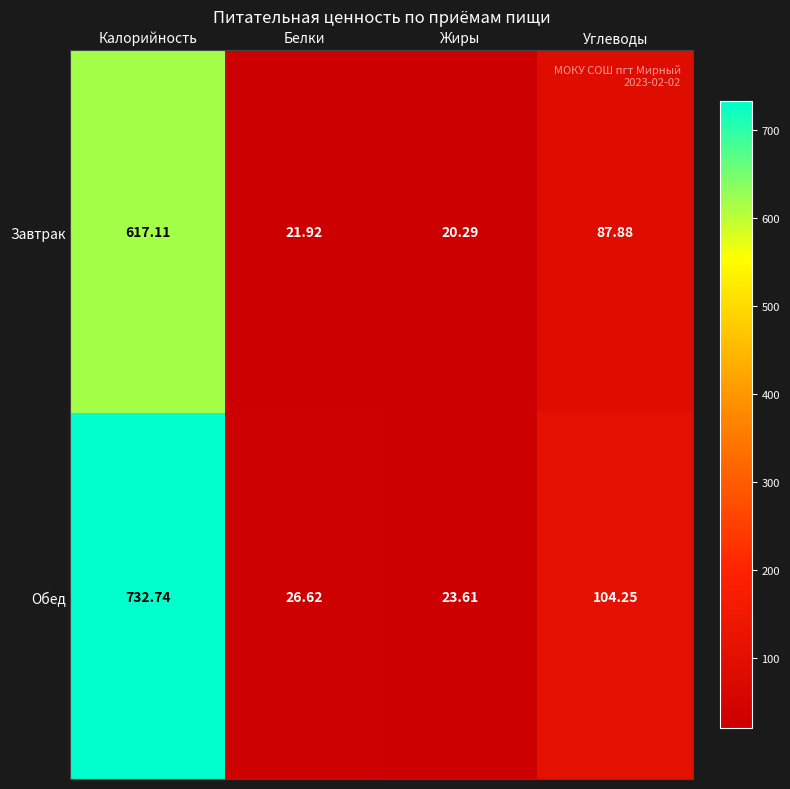

At Жиры, list the series in order from largest to smallest.

Обед, Завтрак